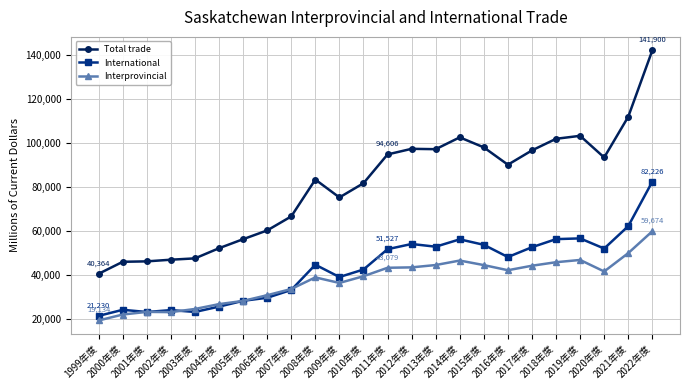

At how many categories does at least one series exceed 115031?

1